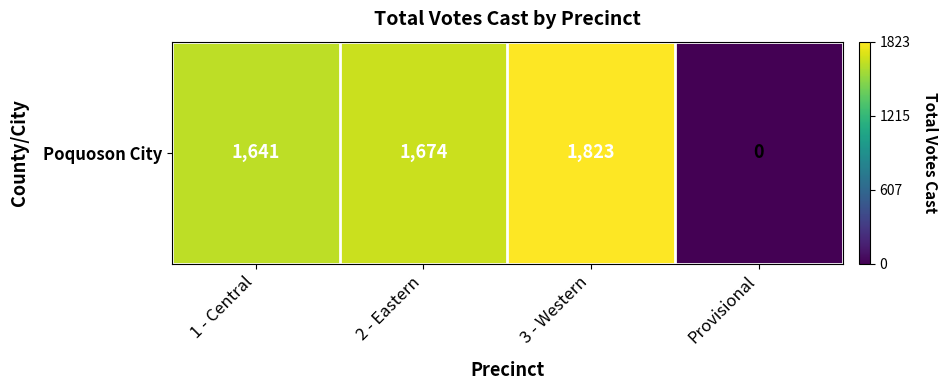

Reading left to right, list all the values displayed in this chart.

1641	1674	1823	0